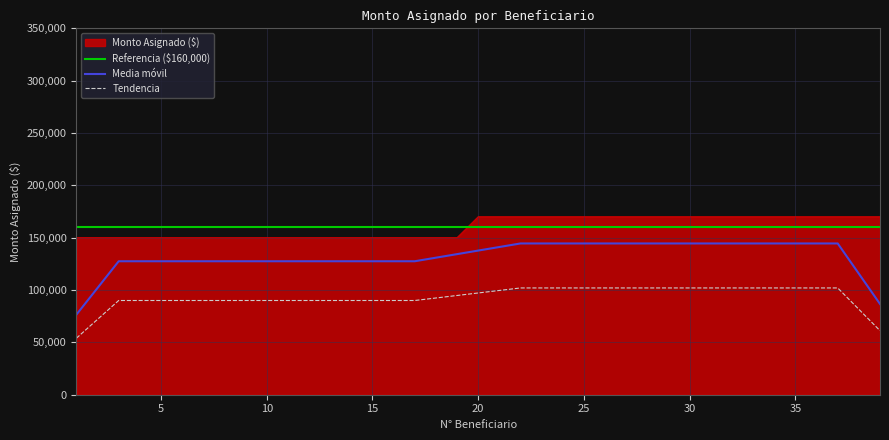

Reading left to right, list all the values displayed in this chart.

1=150000	2=150000	3=150000	4=150000	5=150000	6=150000	7=150000	8=150000	9=150000	10=150000	11=150000	12=150000	13=150000	14=150000	15=150000	16=150000	17=150000	18=150000	19=150000	20=170000	21=170000	22=170000	23=170000	24=170000	25=170000	26=170000	27=170000	28=170000	29=170000	30=170000	31=170000	32=170000	33=170000	34=170000	35=170000	36=170000	37=170000	38=170000	39=170000